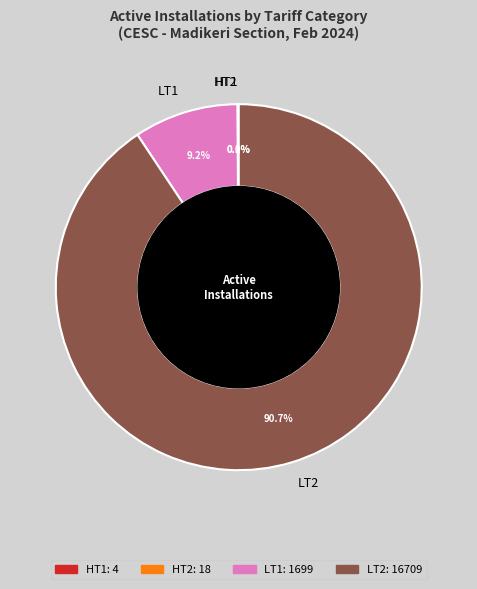

How much of the chart is everything except LT1?

90.8%